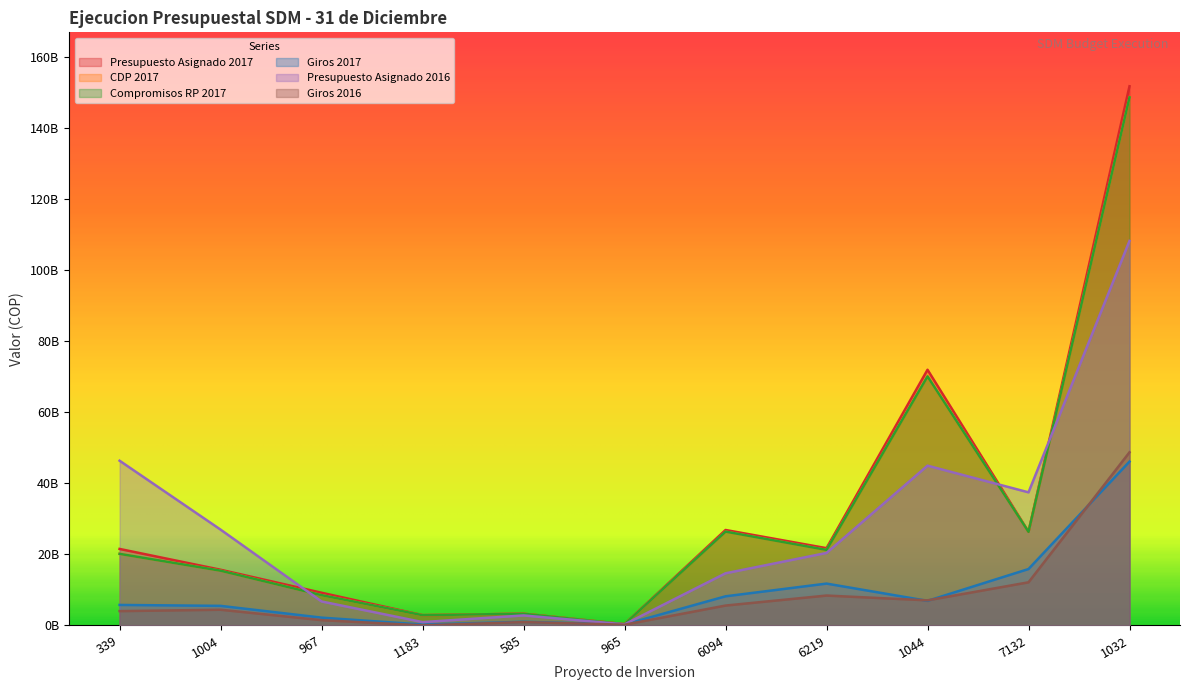

Read the Presupuesto Asignado 2016 value at 339.

46404736823